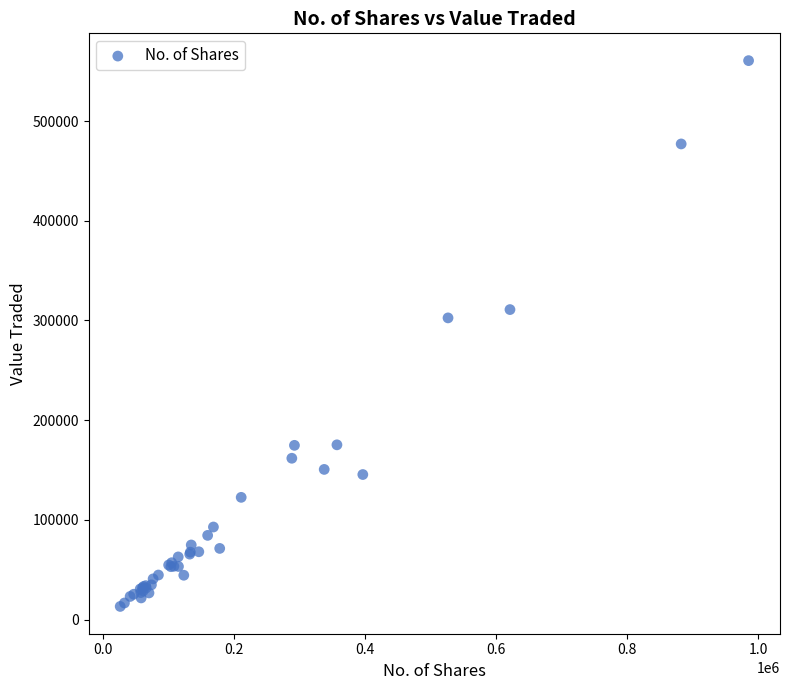

What Y value in the scatter plot is closest to 286899?

302583